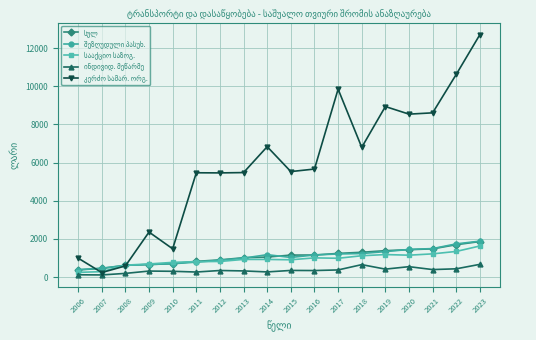

What is the total value across all series at 2012?

8407.9